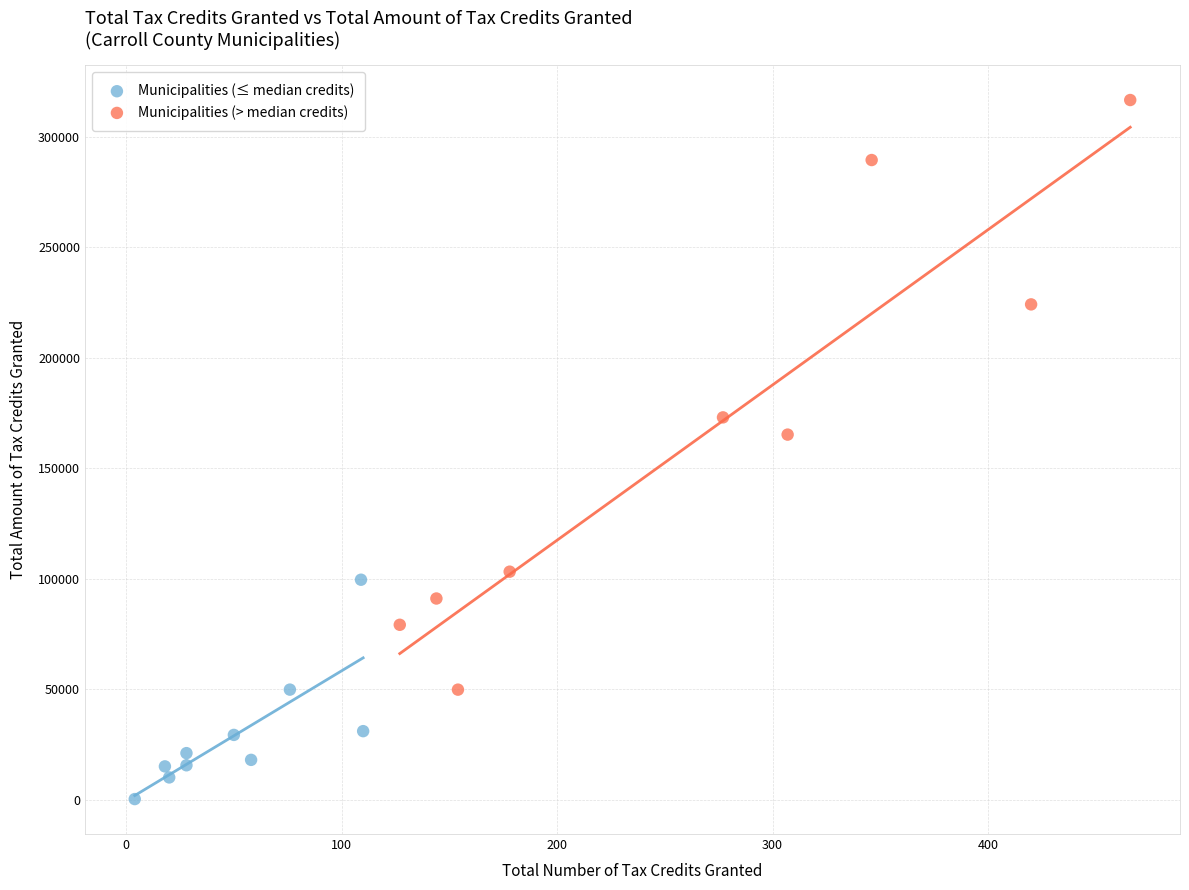

Which series reaches the maximum Y coordinate?

Municipalities (> median credits)